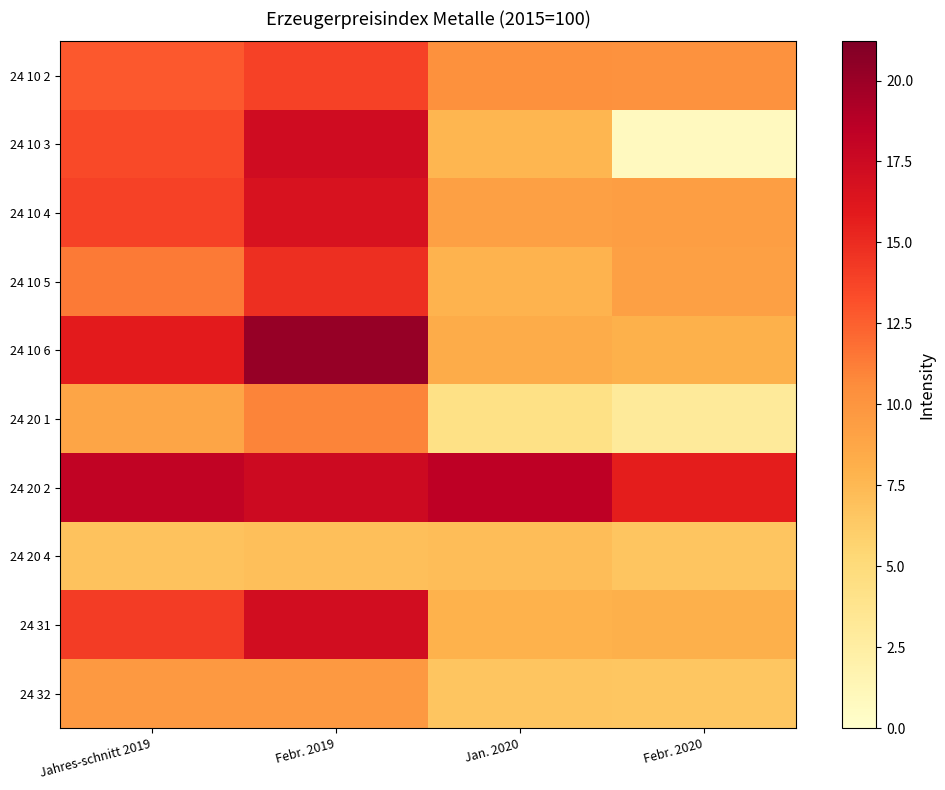

At which category does the chart reach its minimum across all series?

Febr. 2020